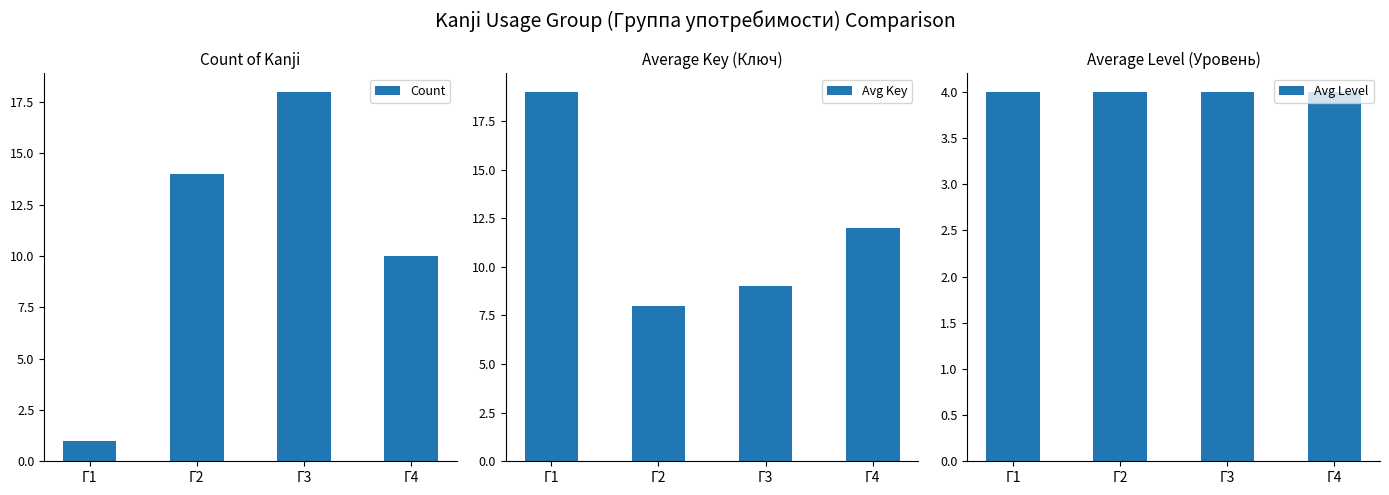

The Avg Level series shows 5 at Г3. True or false?

False